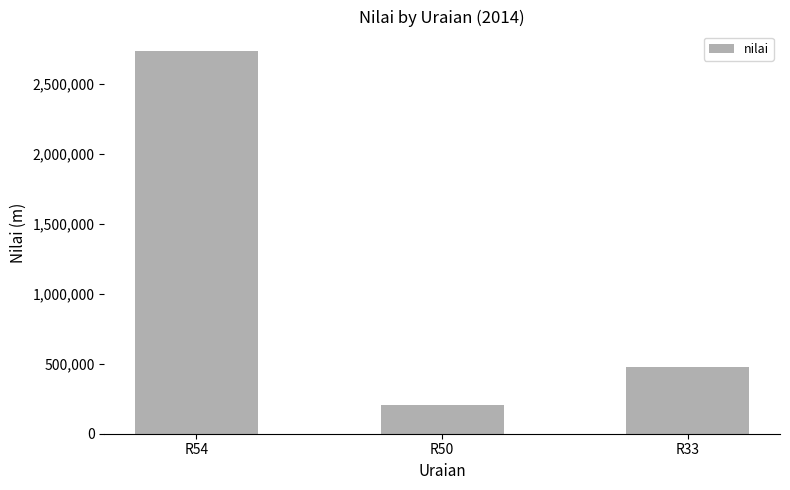

Reading left to right, extract all data points from this chart.

2737517	208341	473410